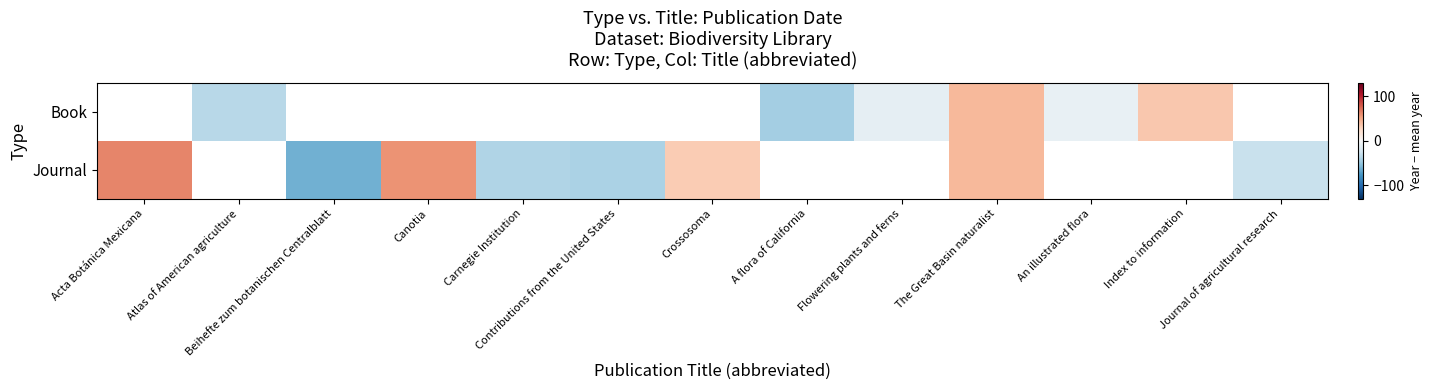

How many values in Journal are below zero?

4